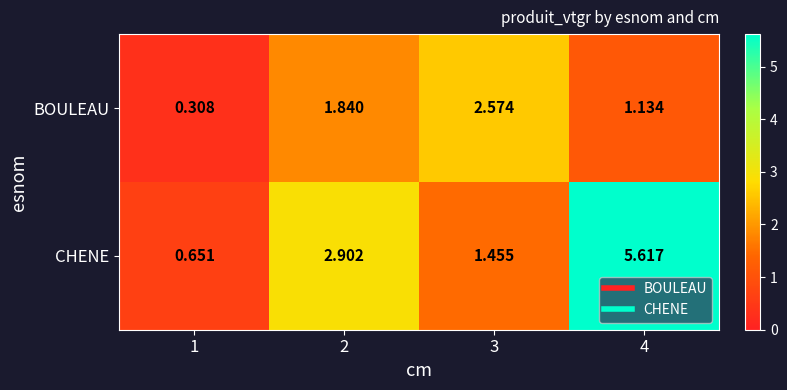

Which series changed the most between 2 and 3?

CHENE